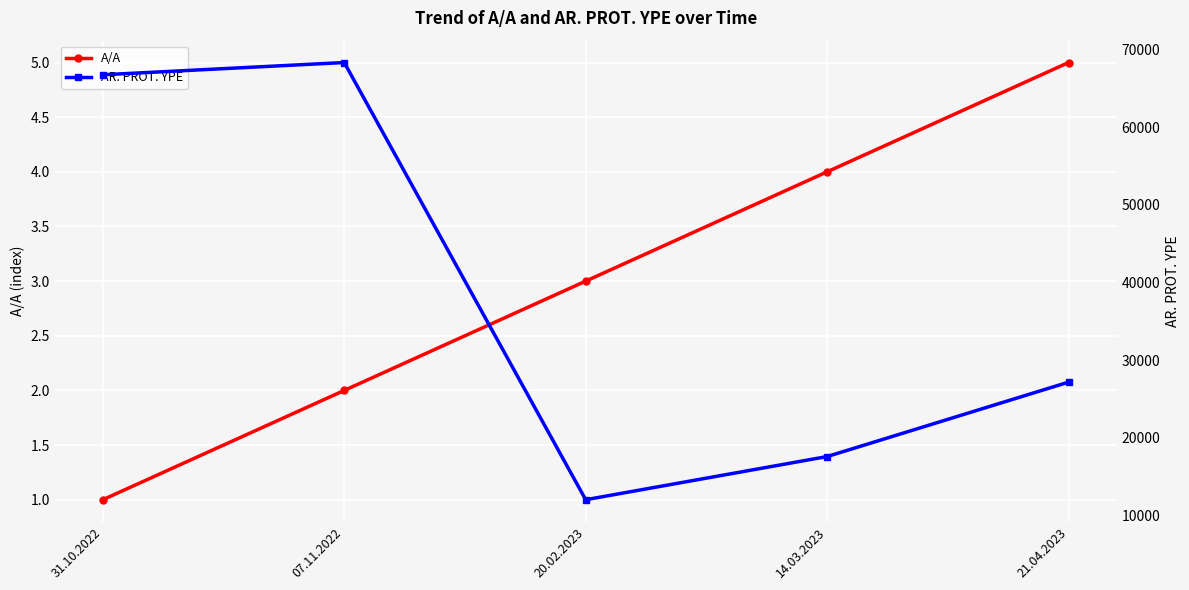

What is the label of the 1st point from the right?

21.04.2023